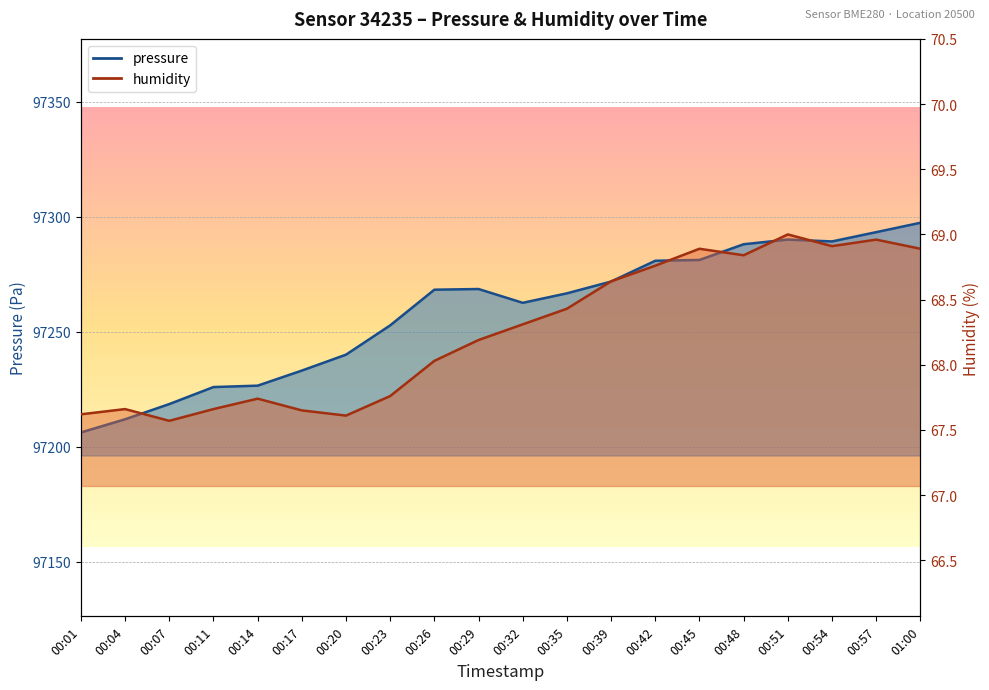

In pressure, how many points are higher than both neighbors (excluding endpoints)?

2